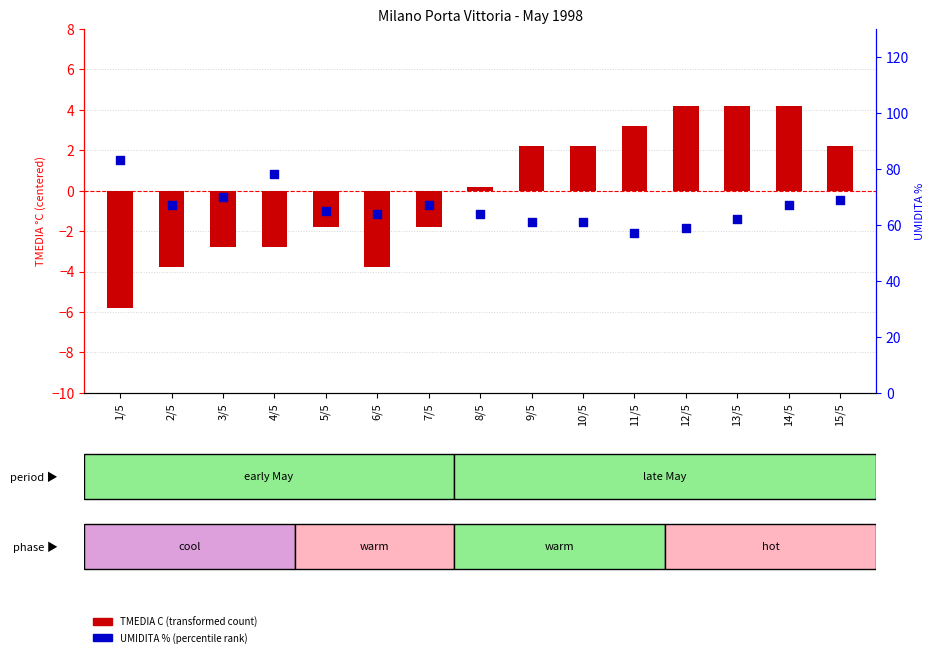

Which series has the largest total across all categories?

UMIDITA % (percentile rank)